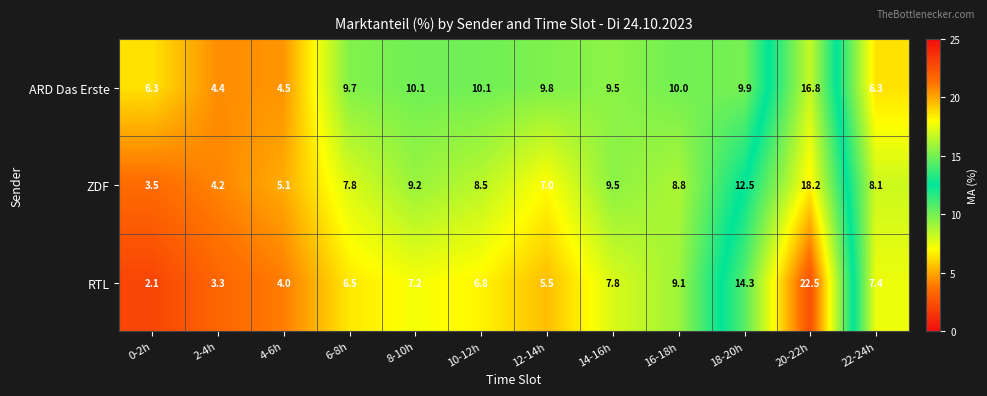

Where is ZDF nearest to the value 10?

14-16h